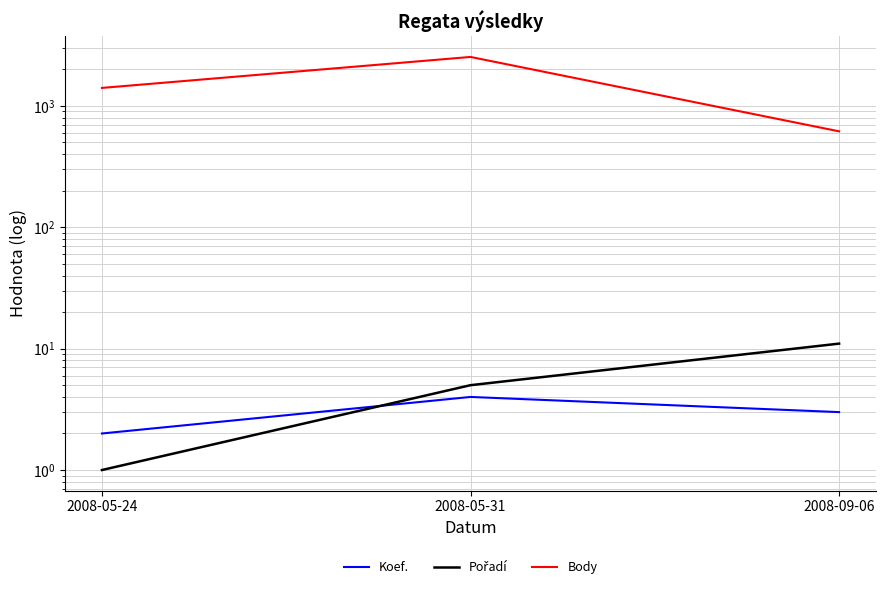

What is the spread (max minus min) of values at 2008-05-24?

1405